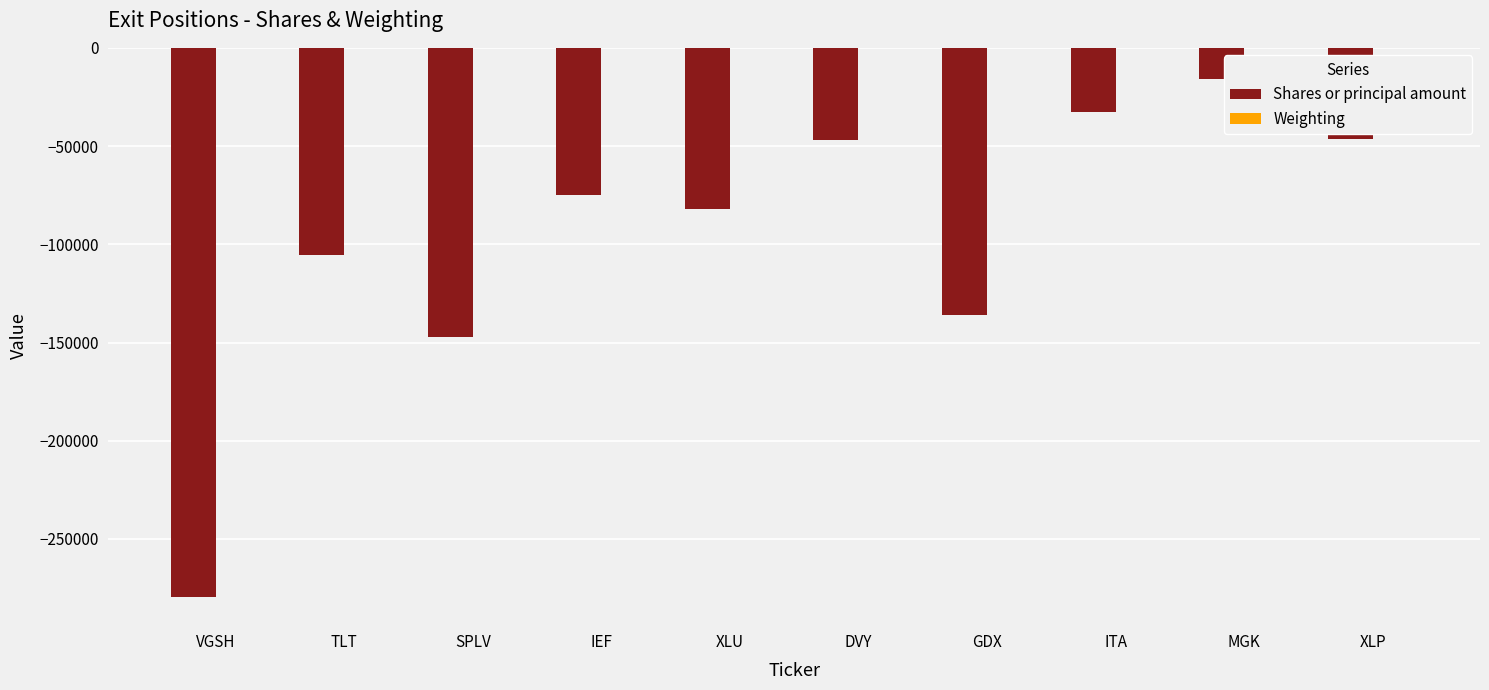

How many groups of bars are there?

10